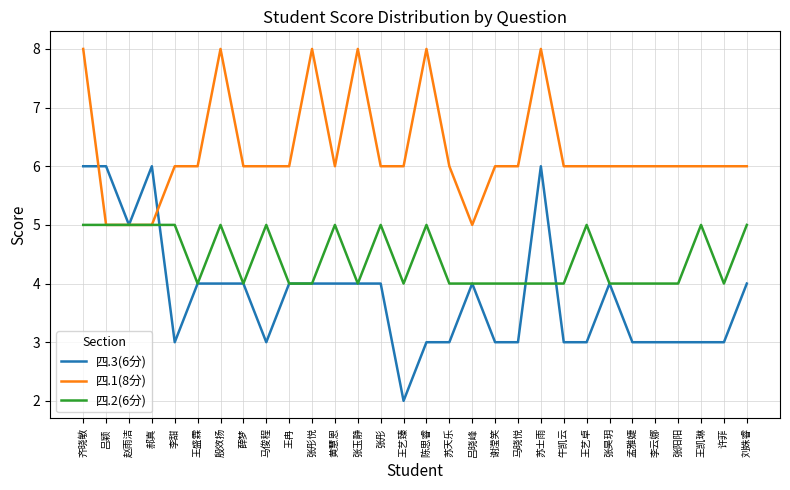

What is the difference between the second highest and minimum values in the 四.2(6分) series?

1